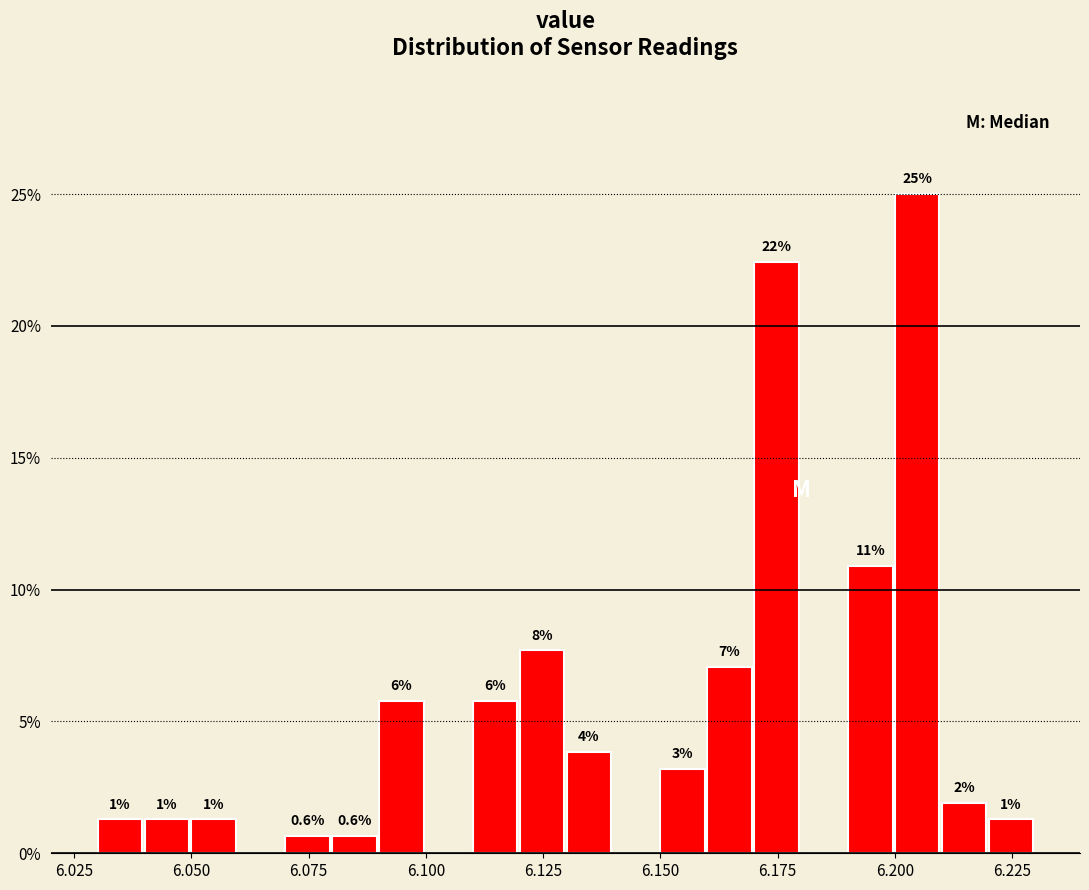

Read against the x-axis, roughly where is the centre of the tallest bar?

6.205